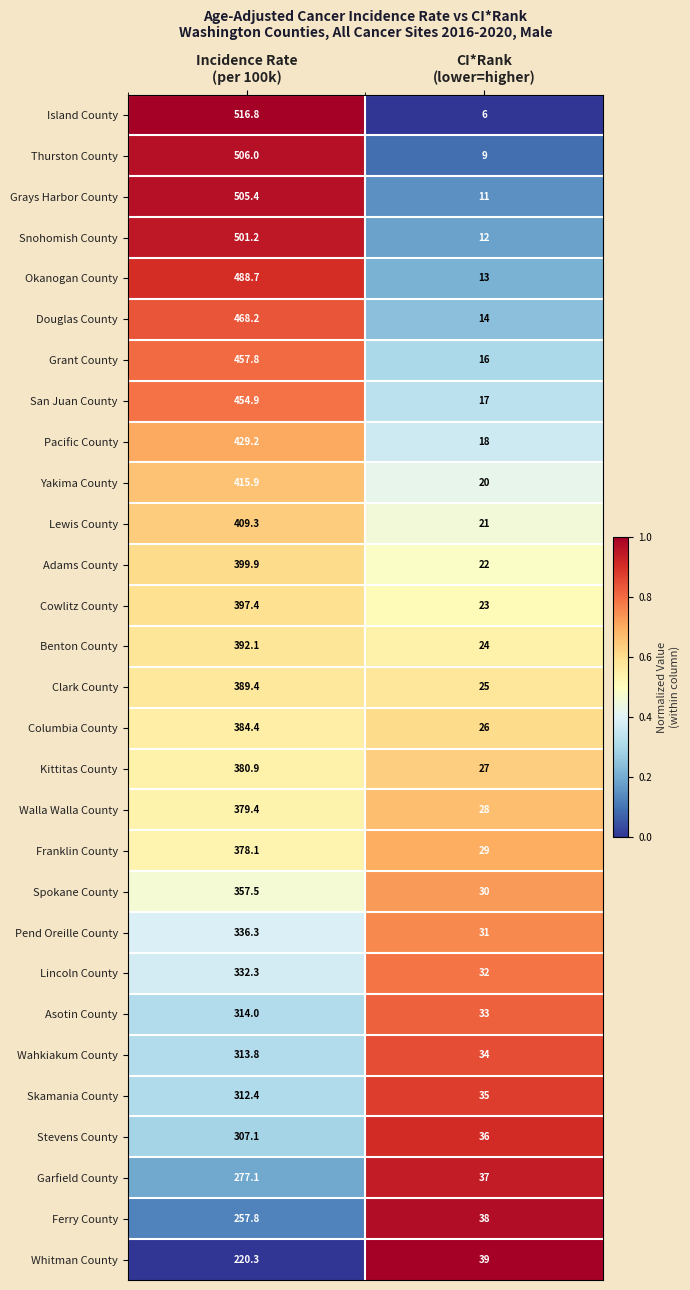

Which series has the widest spread of values?

Island County